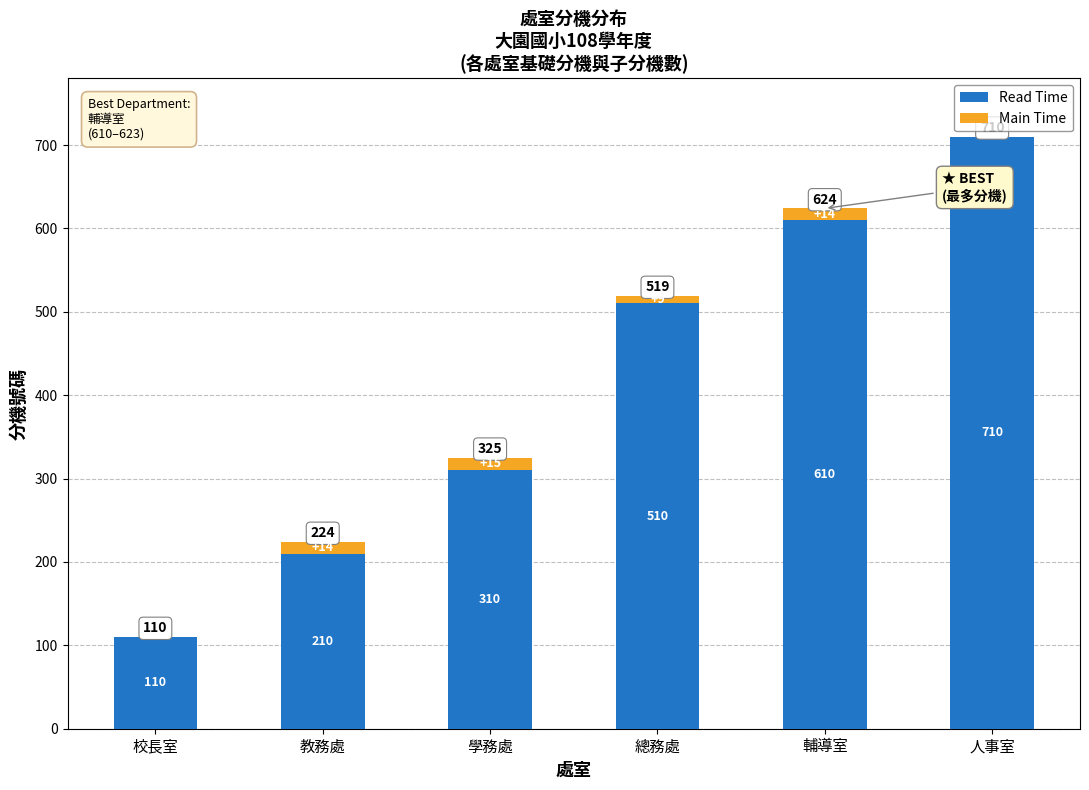

What is the sum of all Read Time values?

2460